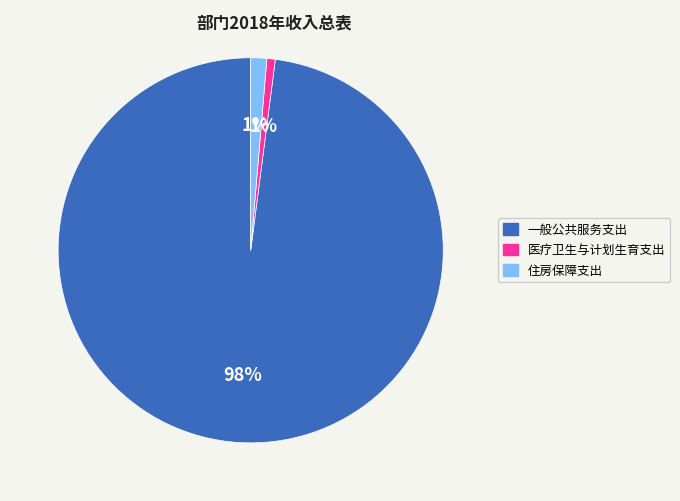

True or false: 医疗卫生与计划生育支出 accounts for 1% of the total.

True